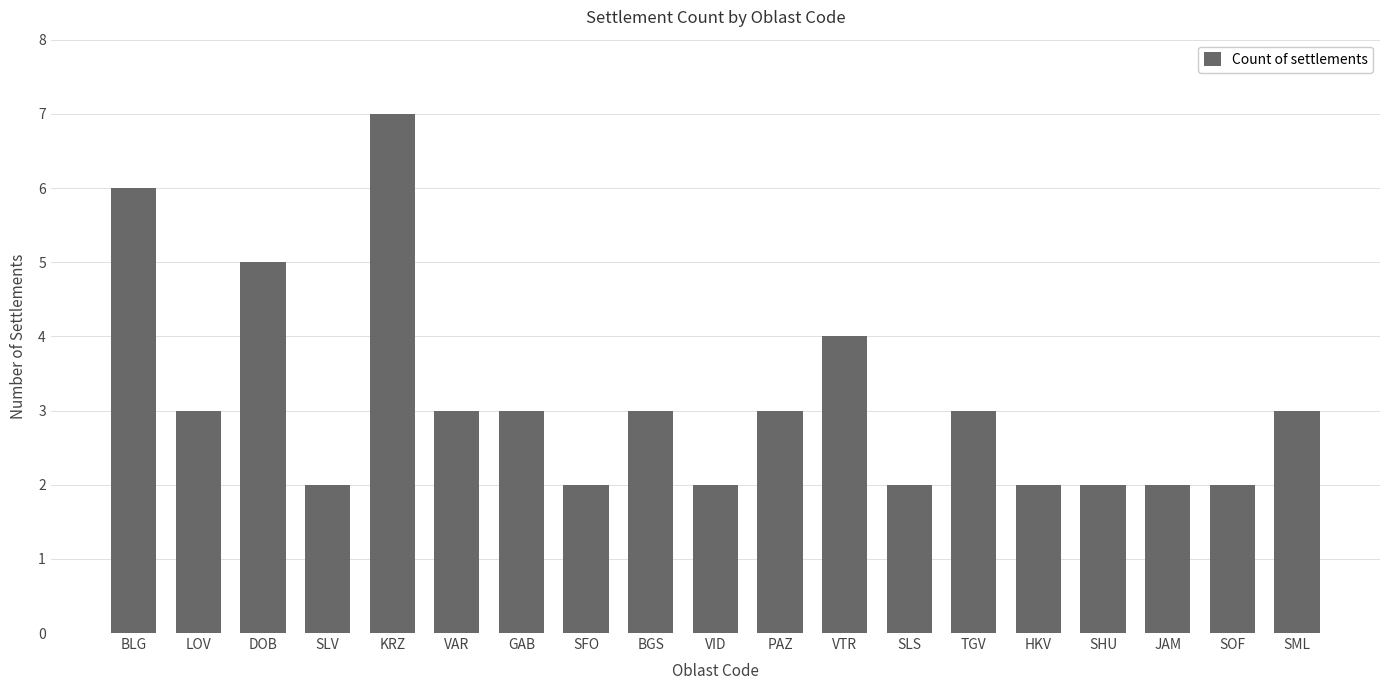

What is the sum of the values at LOV and SFO?

5